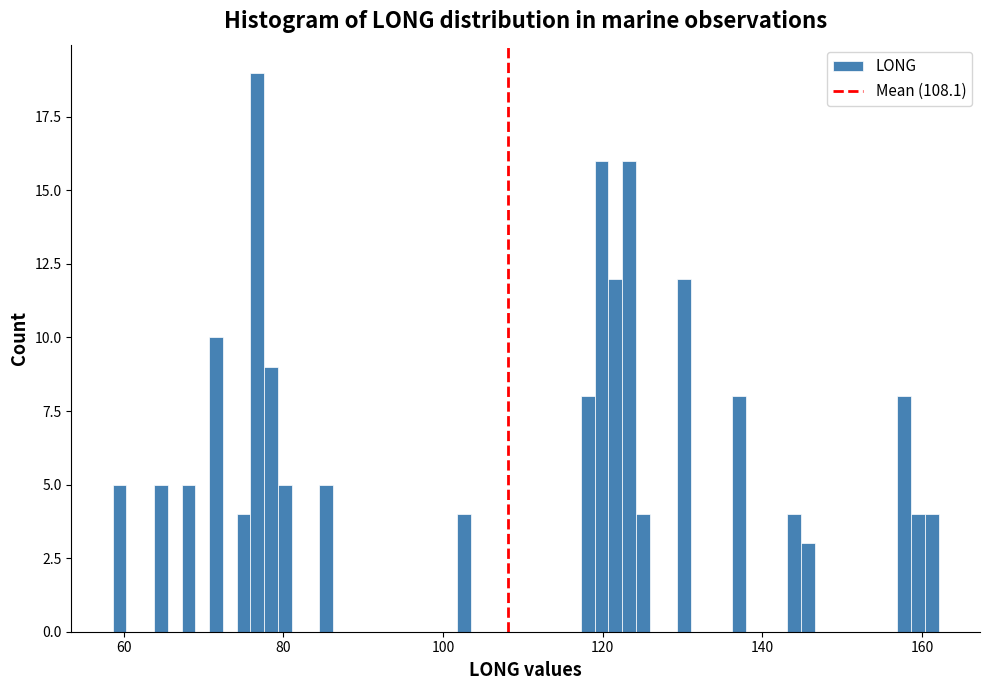

Around what value on the x-axis is the tallest bar? Give the approximate position of its centre, as read against the axis.

76